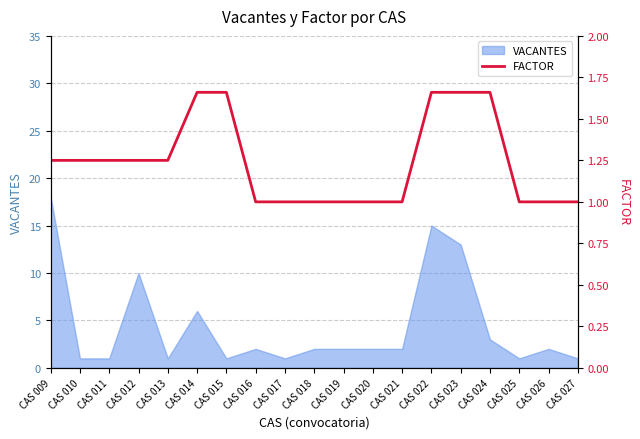

Reading left to right, extract all data points from this chart.

1.2	1.2	1.2	1.2	1.2	1.7	1.7	1.0	1.0	1.0	1.0	1.0	1.0	1.7	1.7	1.7	1.0	1.0	1.0